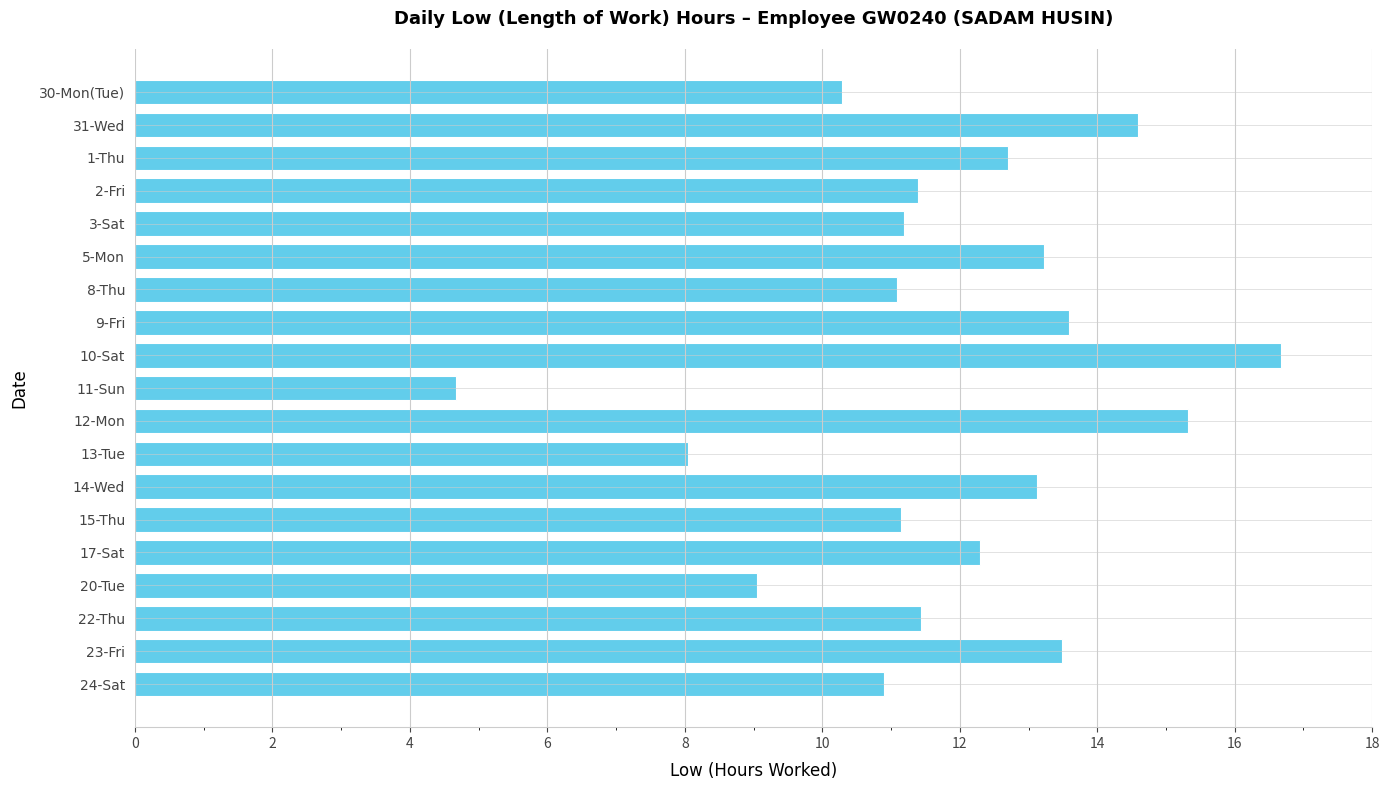

What is the sum of all values?

224.2